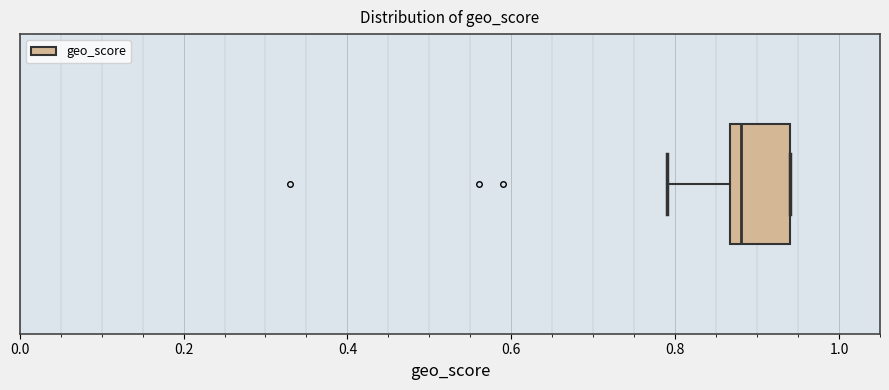

Transcribe this box plot: give where the median line is, the range the box spans, and where the two whiskers end, as read against the x-axis. The values are not printed on the chart, so give them approximately, as read against the axis.

median 0.88, box 0.86 to 0.94, whiskers 0.80 to 0.94